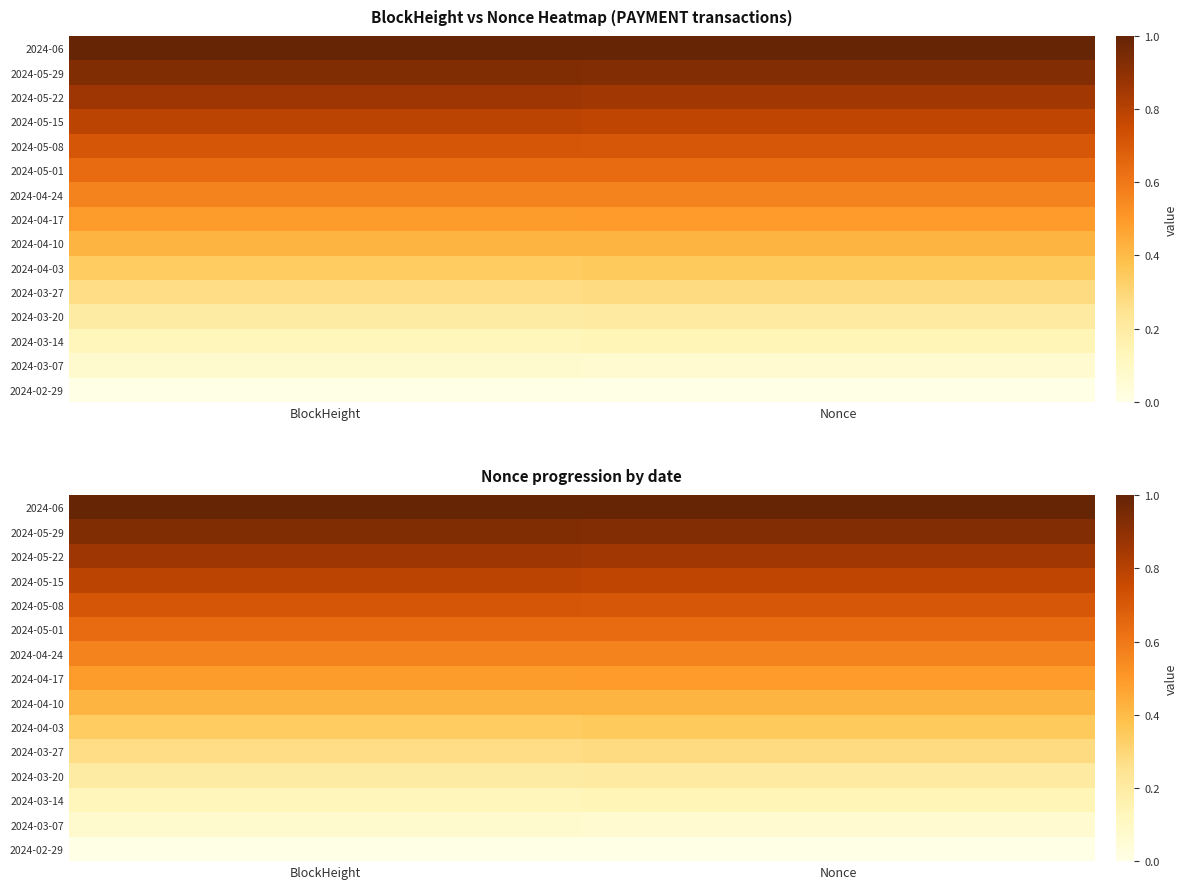

Between Nonce and BlockHeight, which is larger?

Nonce